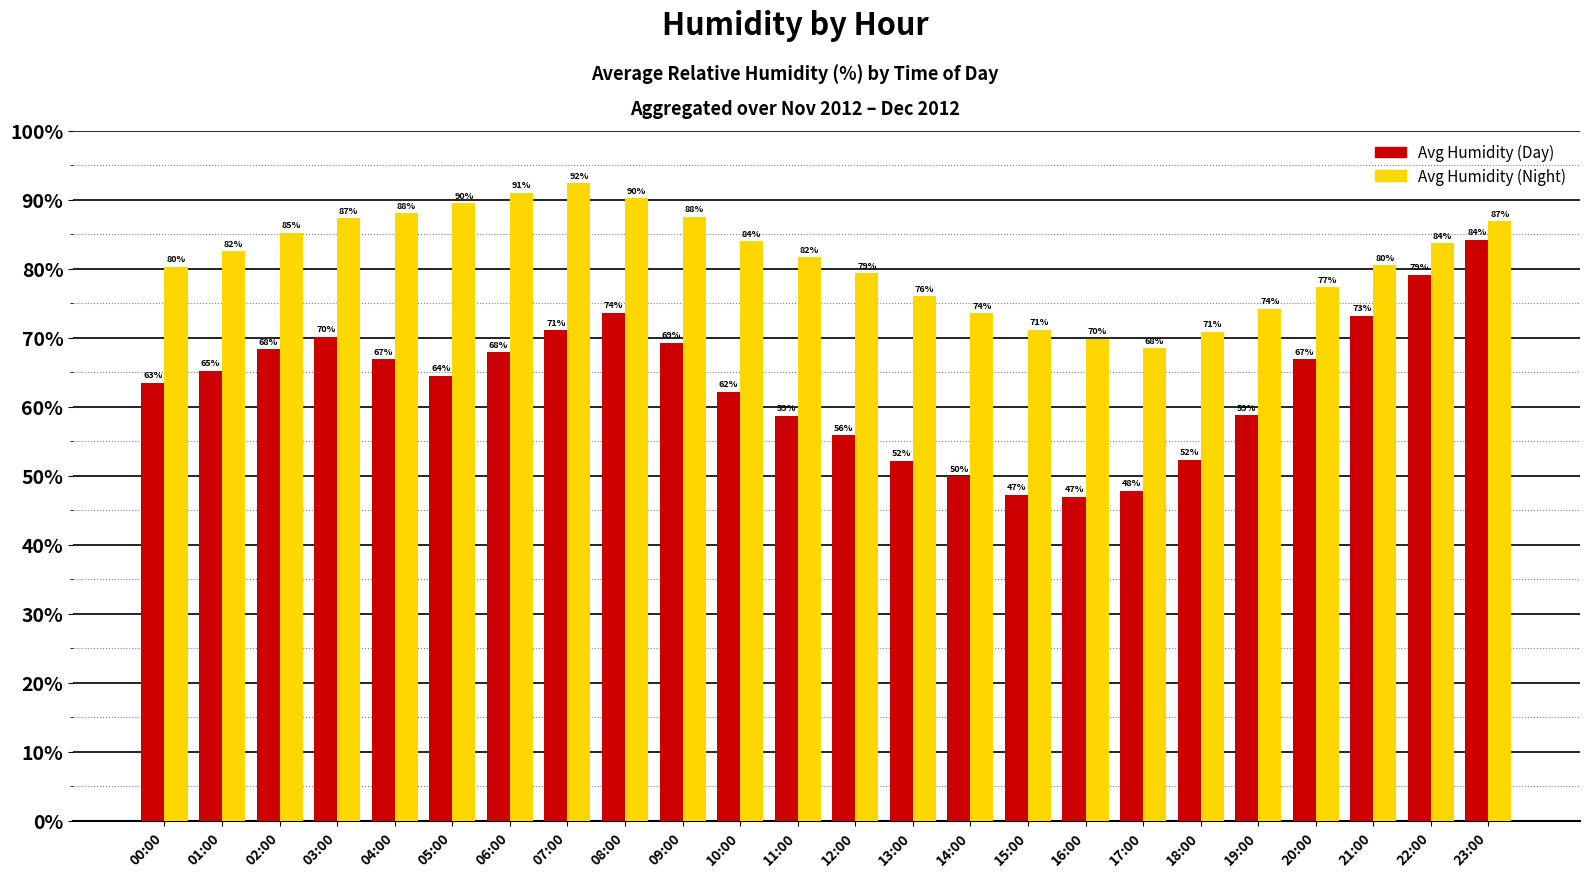

What is the difference between the maximum and minimum values in the Avg Humidity (Night) series?

23.8